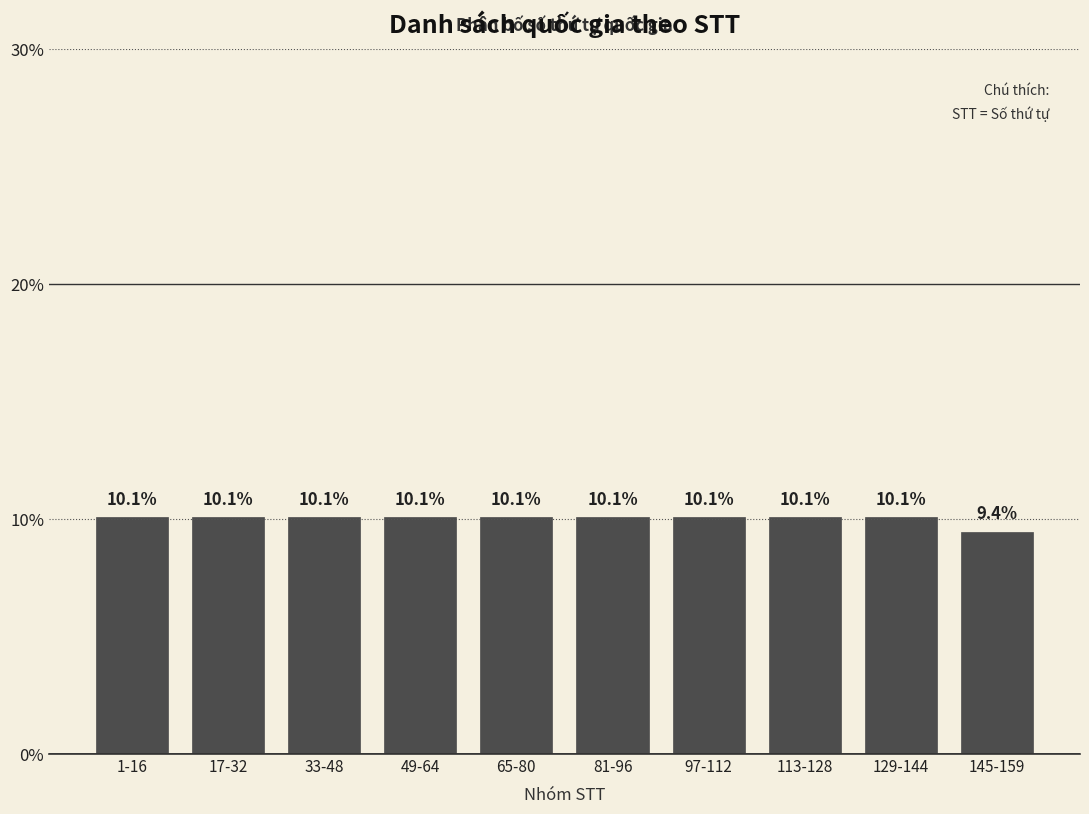

Reading right to left, list all the values displayed in this chart.

9.4	10.1	10.1	10.1	10.1	10.1	10.1	10.1	10.1	10.1